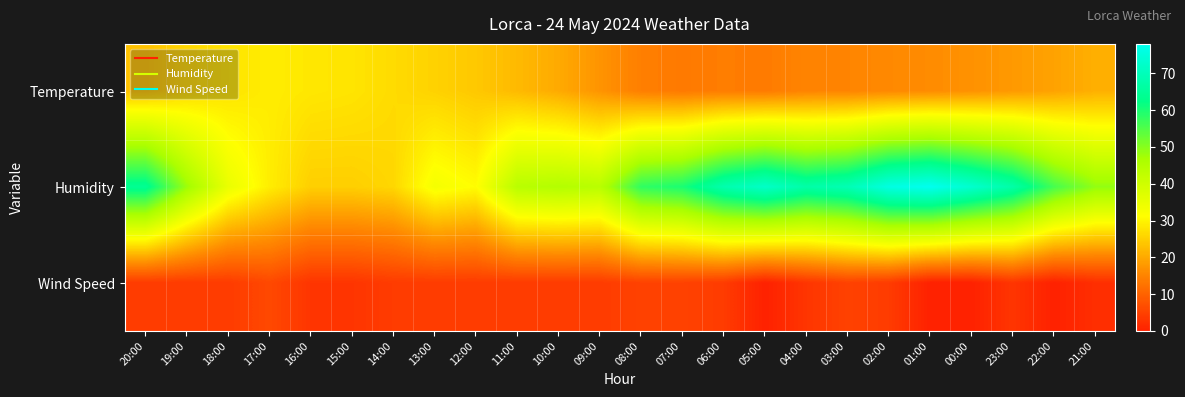

At which category is the sum across all series the highest?

02:00